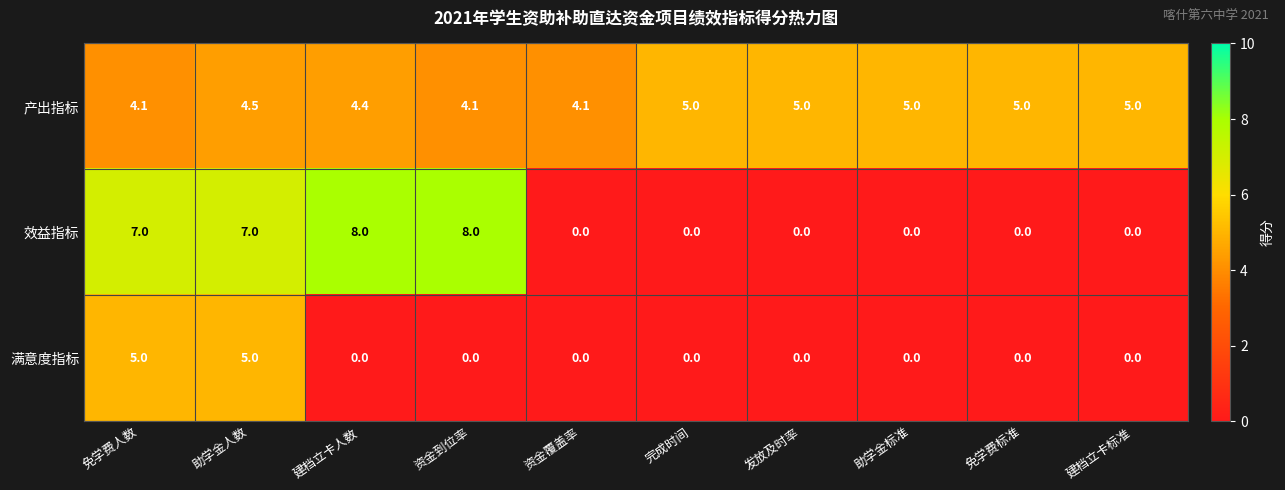

What value does the 产出指标 series have at 免学费人数?

4.1